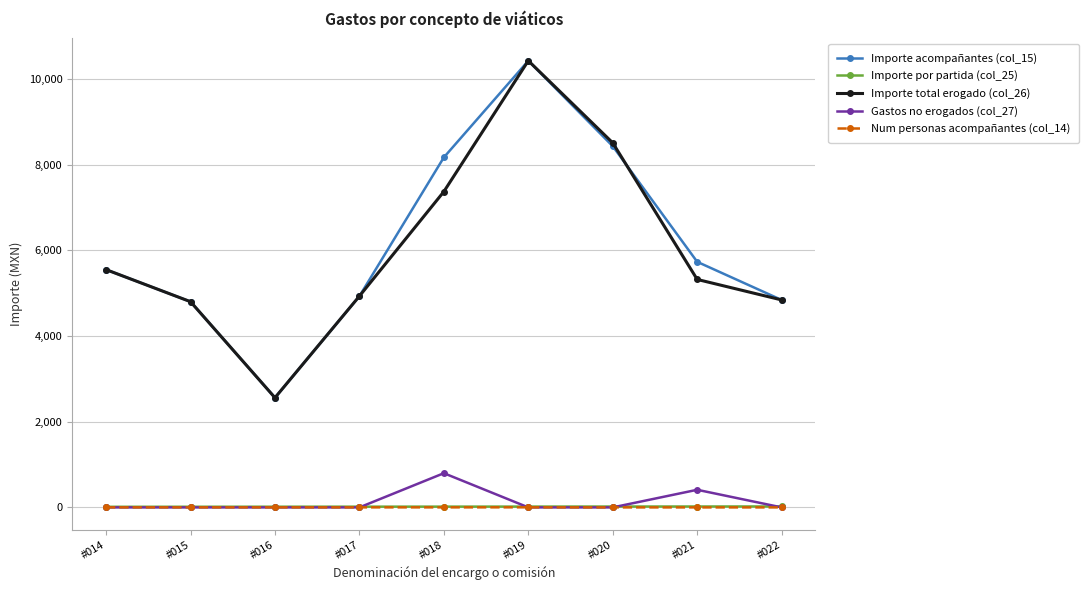

What are all the series names shown in the legend?

Importe acompañantes (col_15), Importe por partida (col_25), Importe total erogado (col_26), Gastos no erogados (col_27), Num personas acompañantes (col_14)